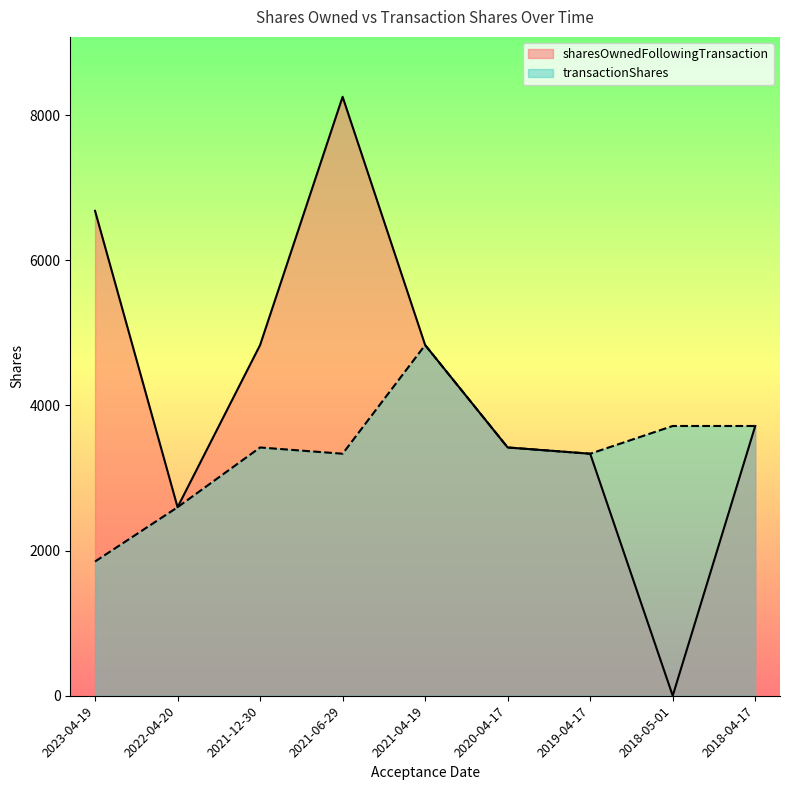

Which category has the lowest value in the transactionShares series?

2023-04-19